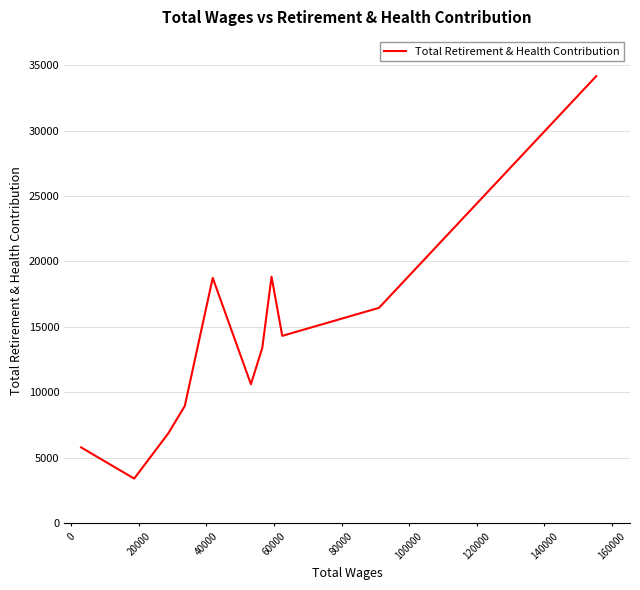

What is the sum of all values?

151580